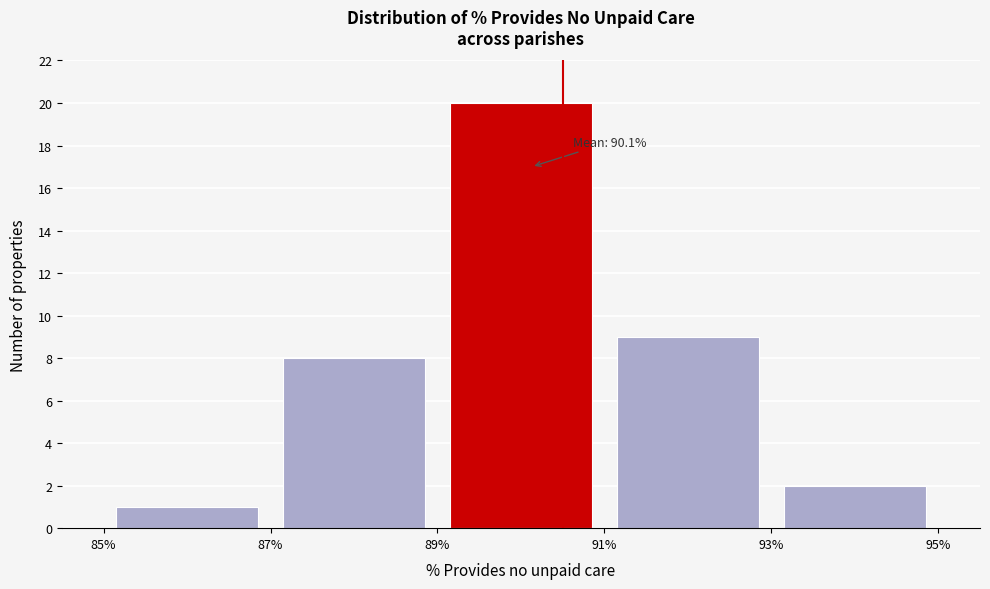

Over which range of the x-axis is the bar tallest?

89% to 91%